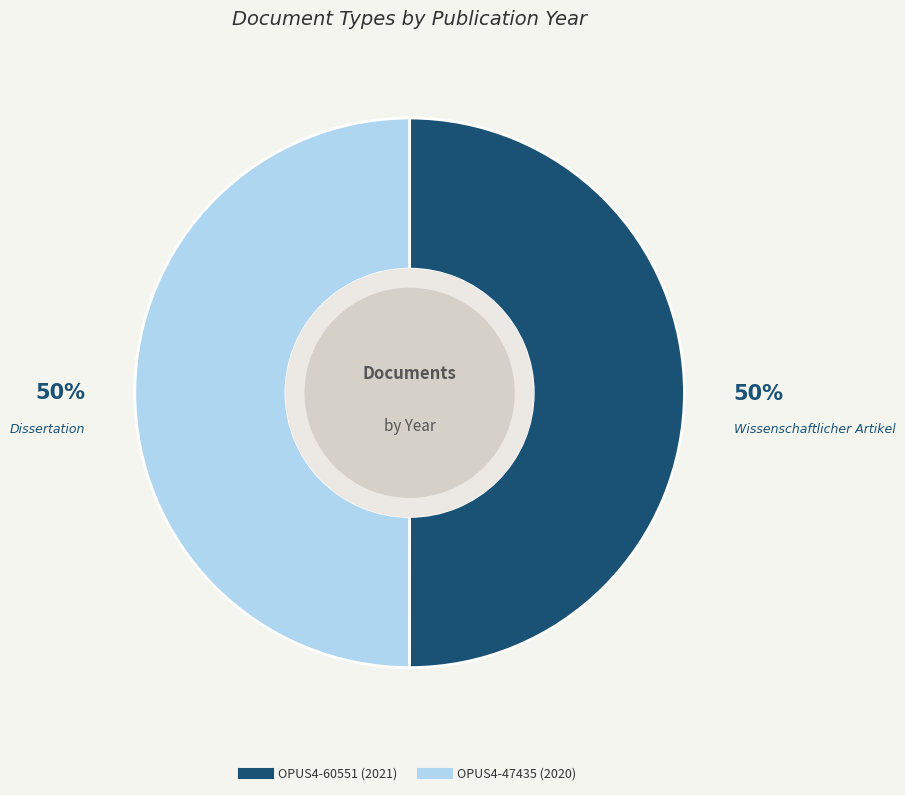

Is it true that OPUS4-60551 is 50% of the pie?

True